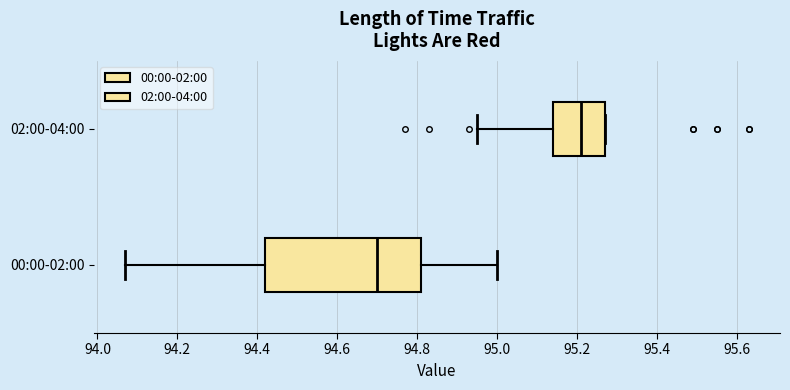

Which box's median line is the furthest to the right?

02:00-04:00